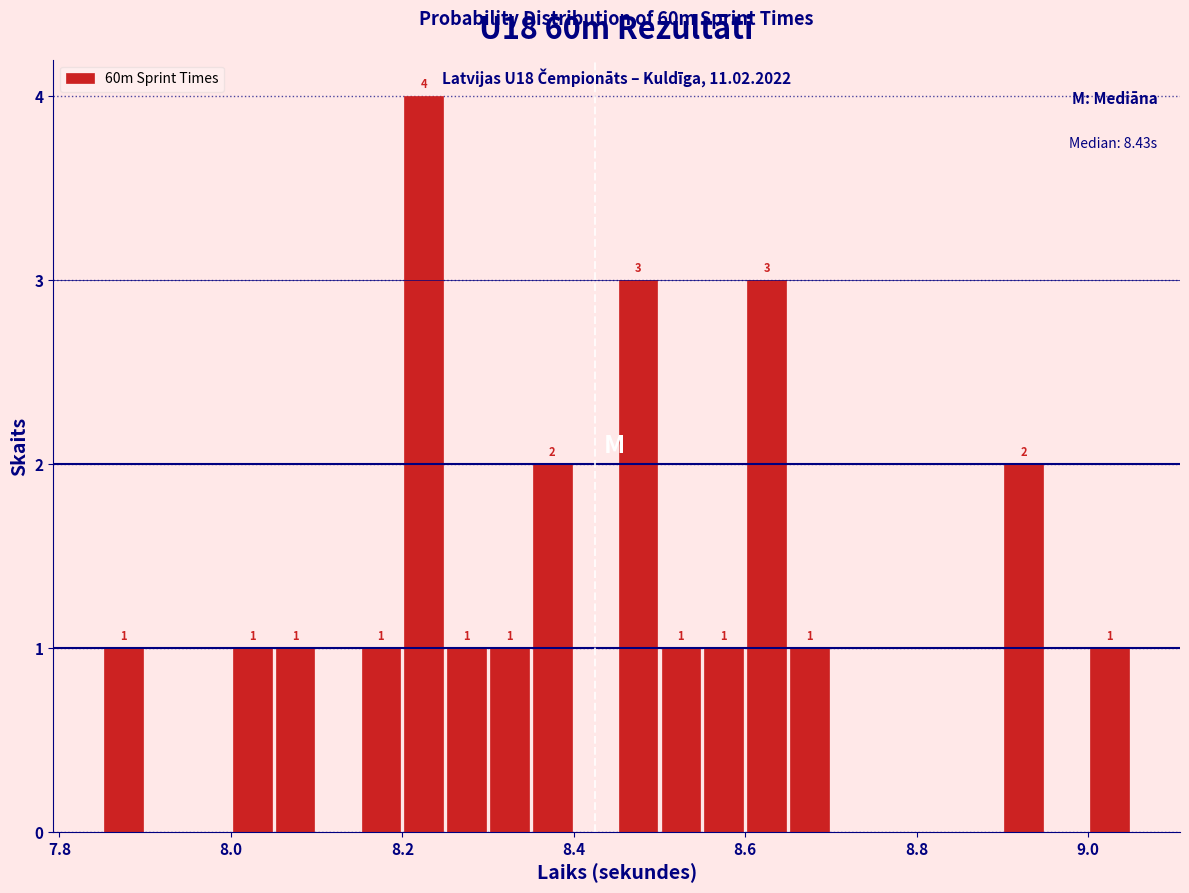

Around what value on the x-axis is the tallest bar? Give the approximate position of its centre, as read against the axis.

8.22